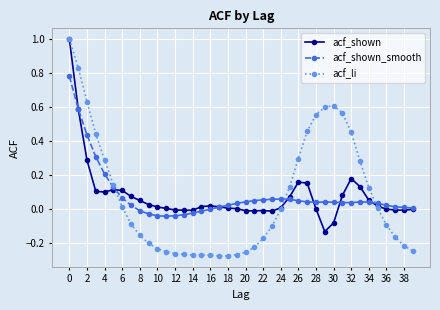

Which series has the widest spread of values?

acf_li